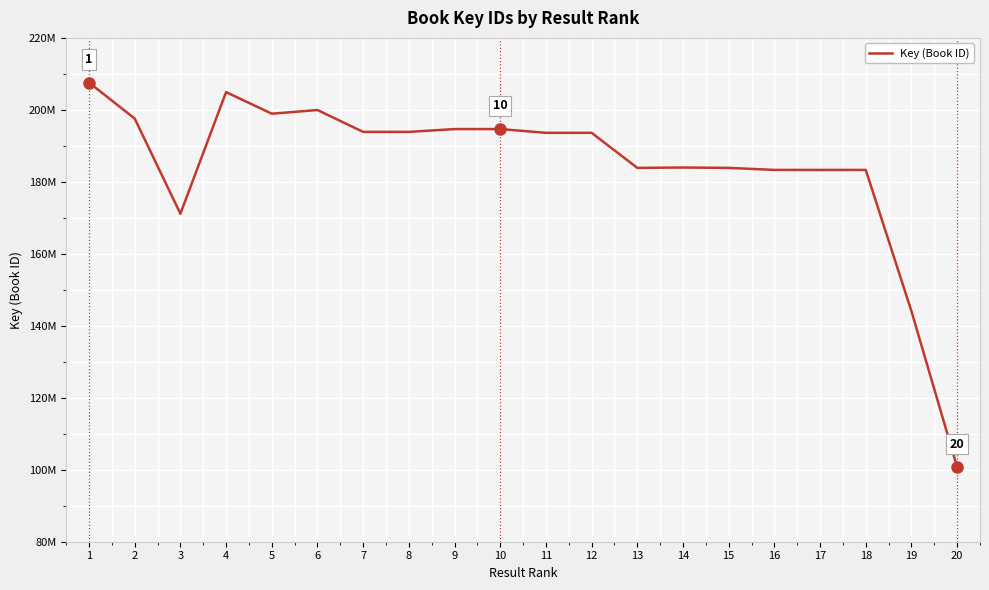

What is the sum of all values?

3690867257